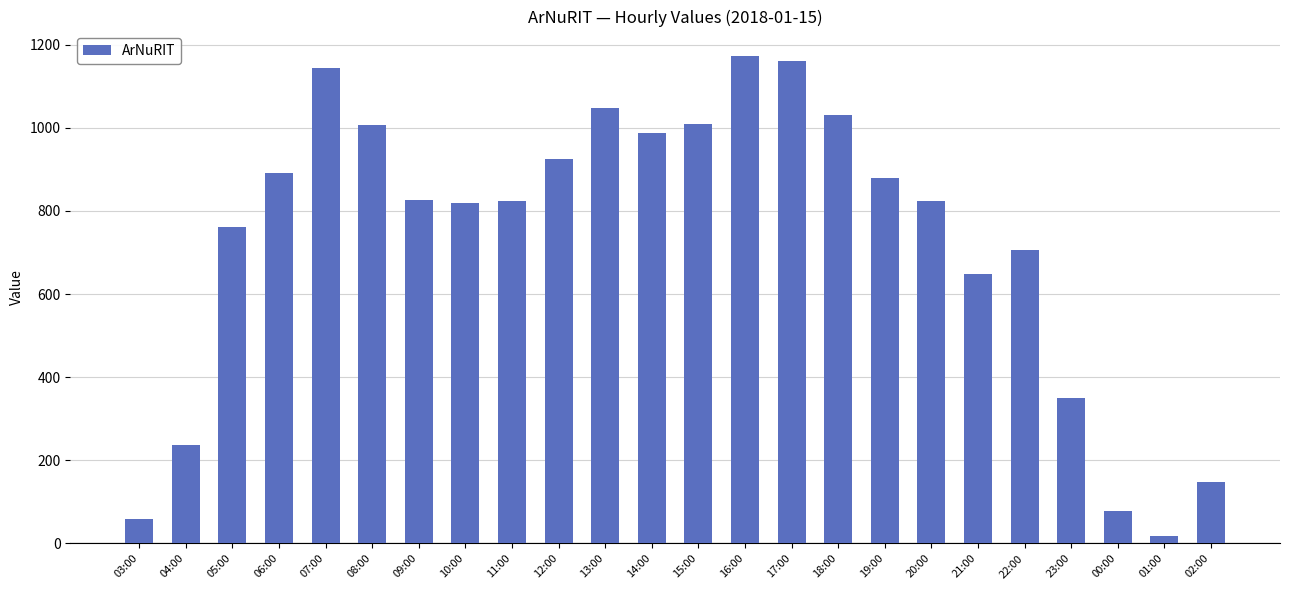

The value at 13:00 is 1473. True or false?

False